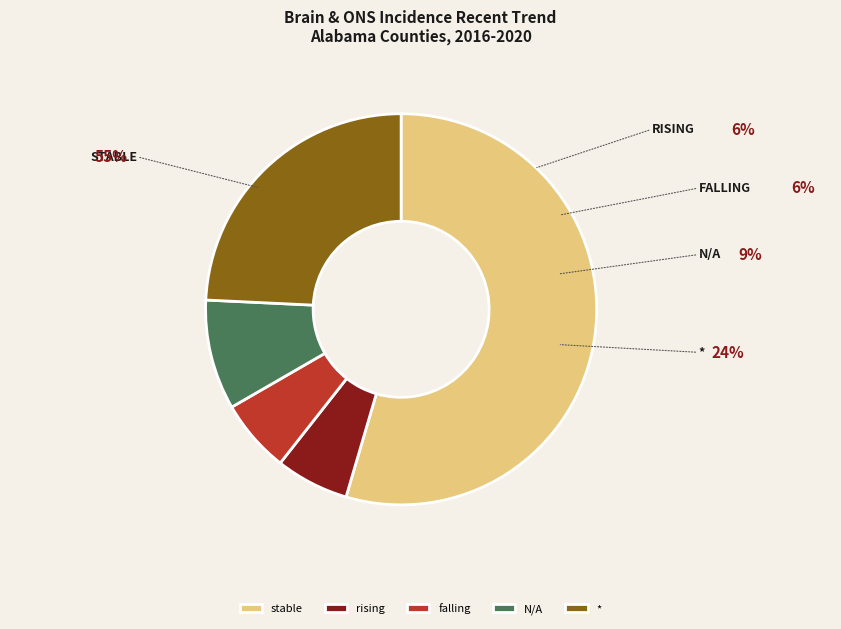

Which category accounts for the majority?

stable